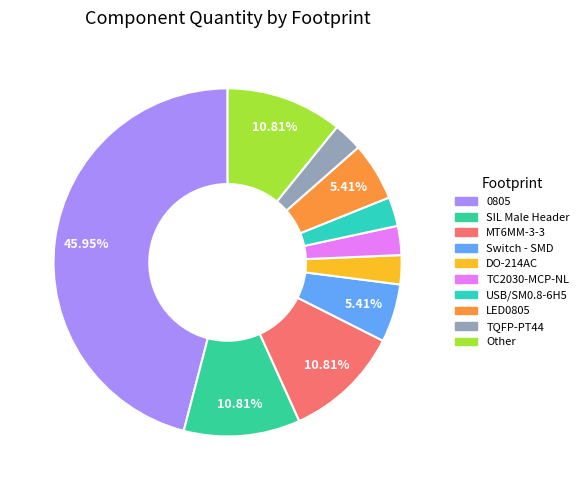

Rank the categories by value from lowest to highest.

DO-214AC, TC2030-MCP-NL, USB/SM0.8-6H5, TQFP-PT44, LED0805, Switch - SMD 4x4x1.5mm 4-pin, SIL Male Header, MT6MM-3-3, Other, 0805